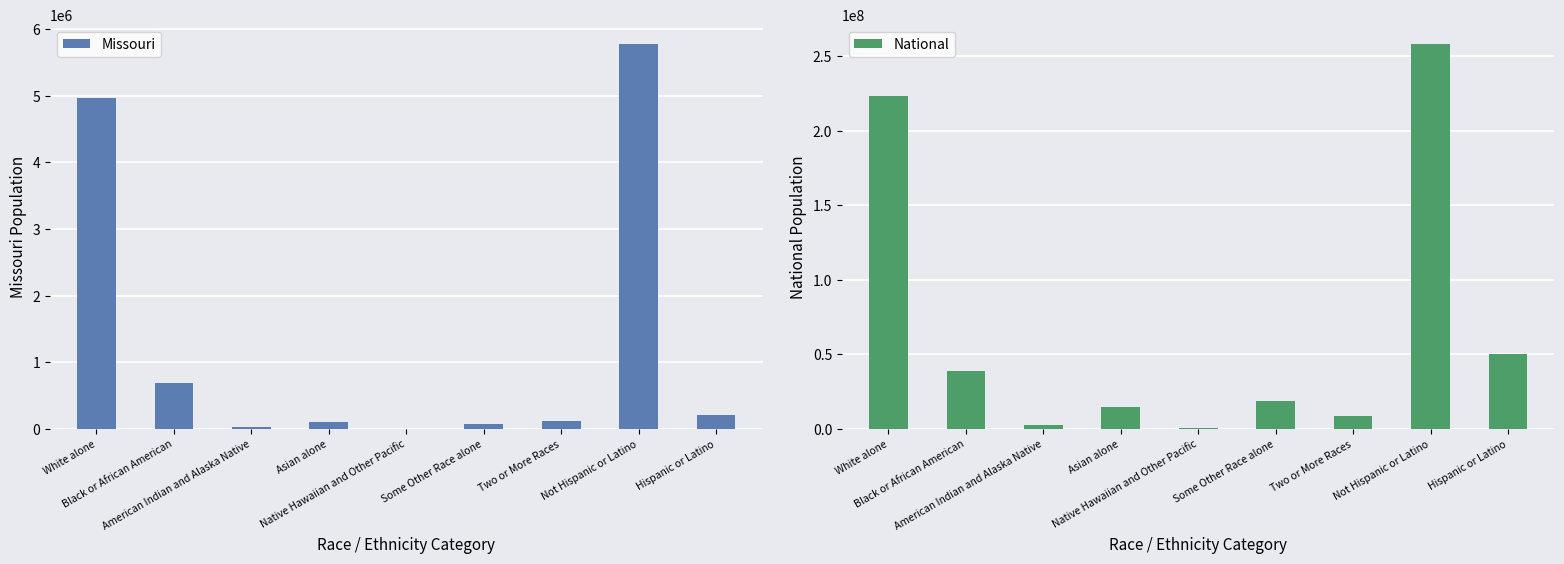

At which label is Missouri closest to 2891359?

White alone